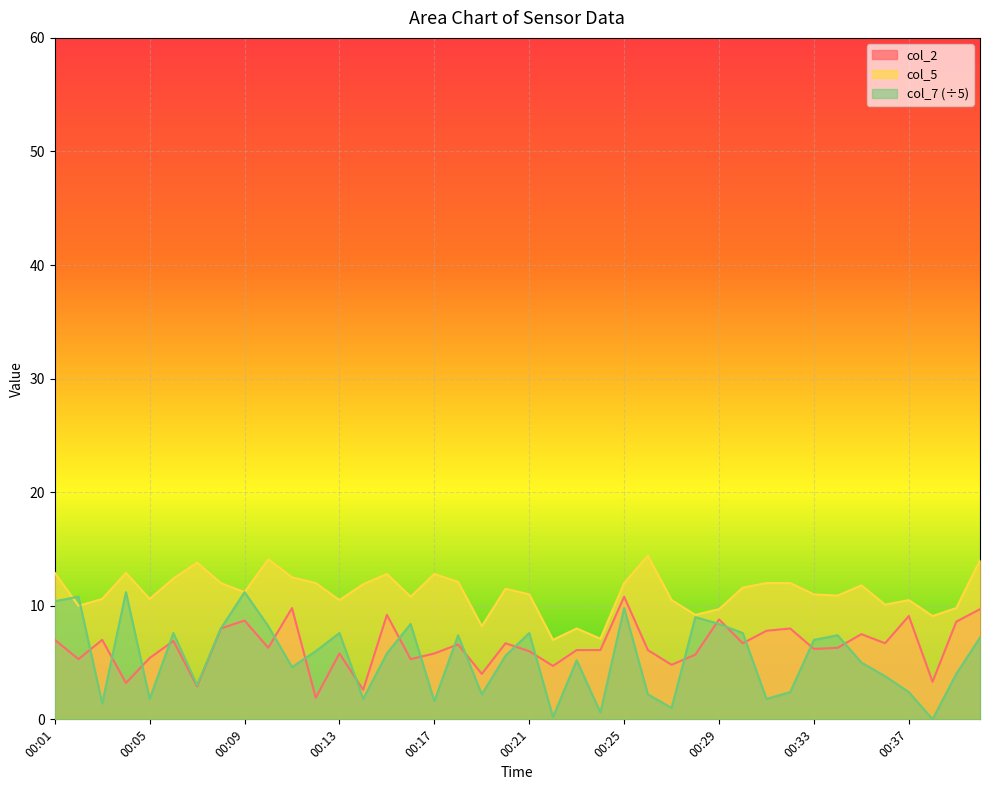

What value does the col_5 series have at 00:39?

9.8